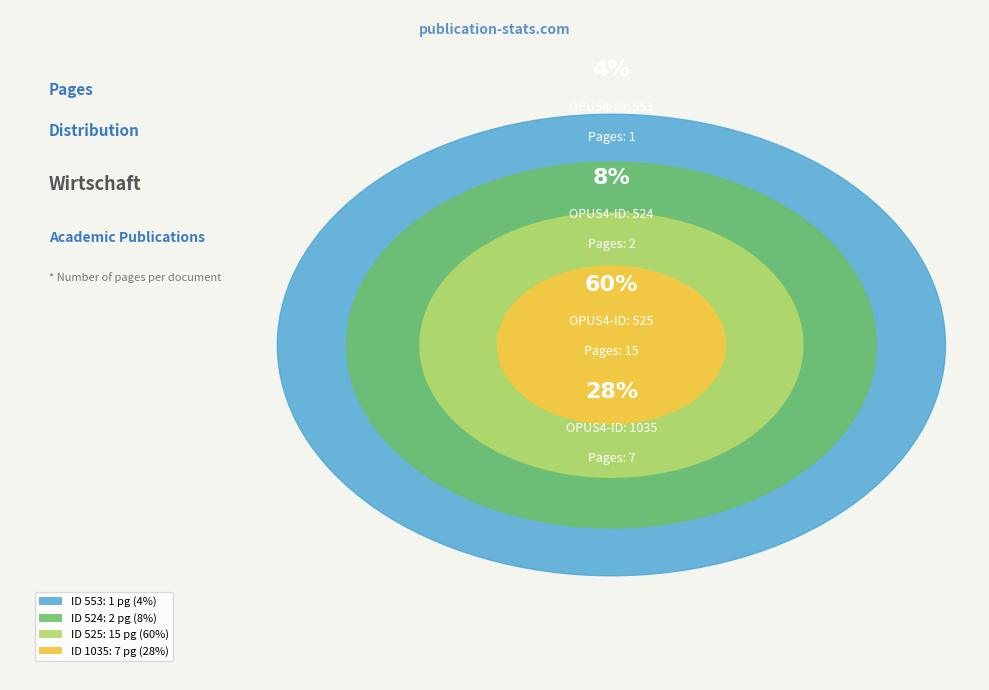

Which category has the smallest portion of the pie?

553